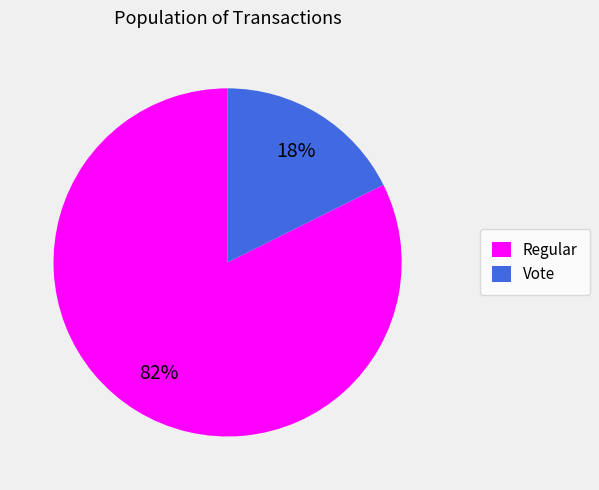

Which category has the smallest portion of the pie?

Vote